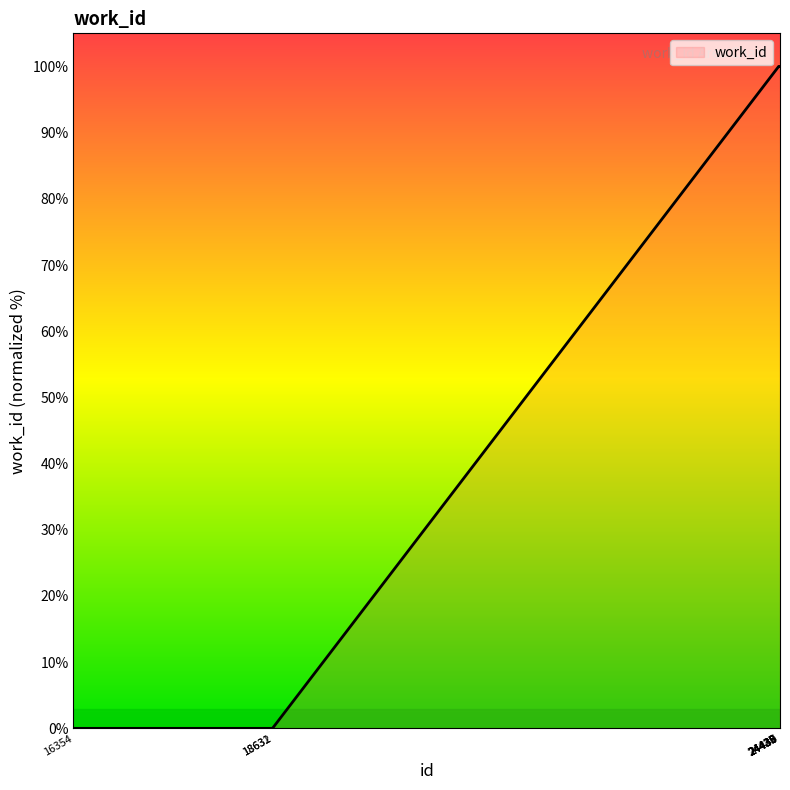

How many lines are shown in the chart?

1